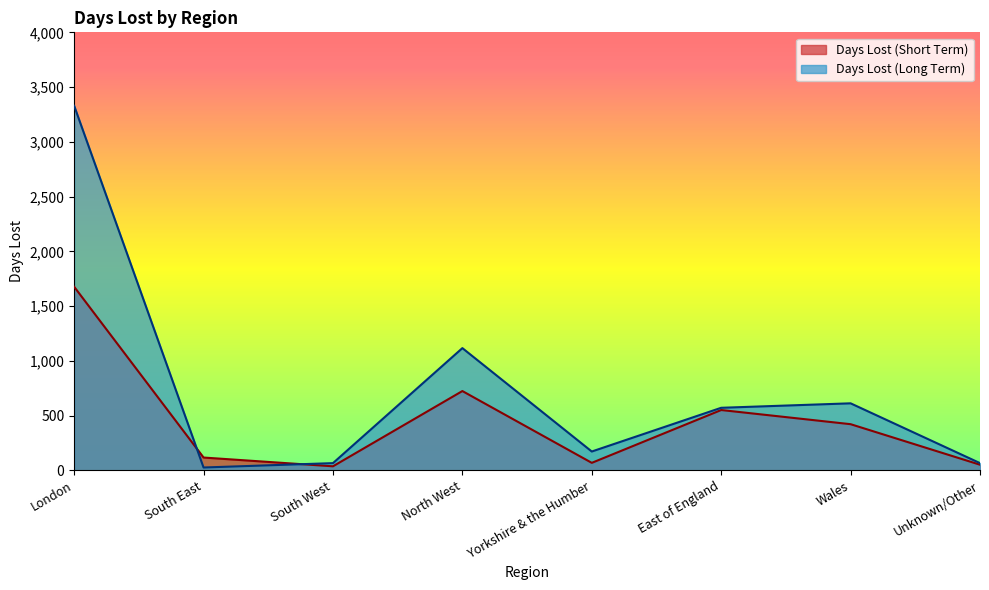

Read the Days Lost (Short Term) value at London.

1677.1